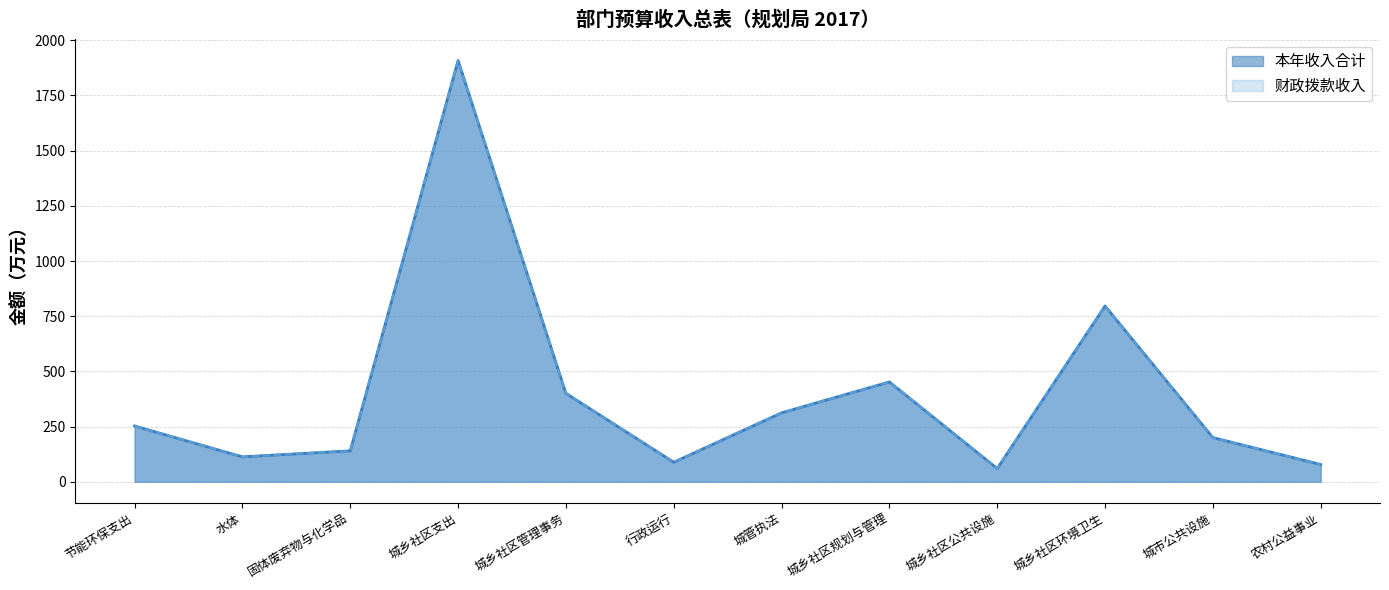

Where does the 本年收入合计 series first go above 252?

节能环保支出